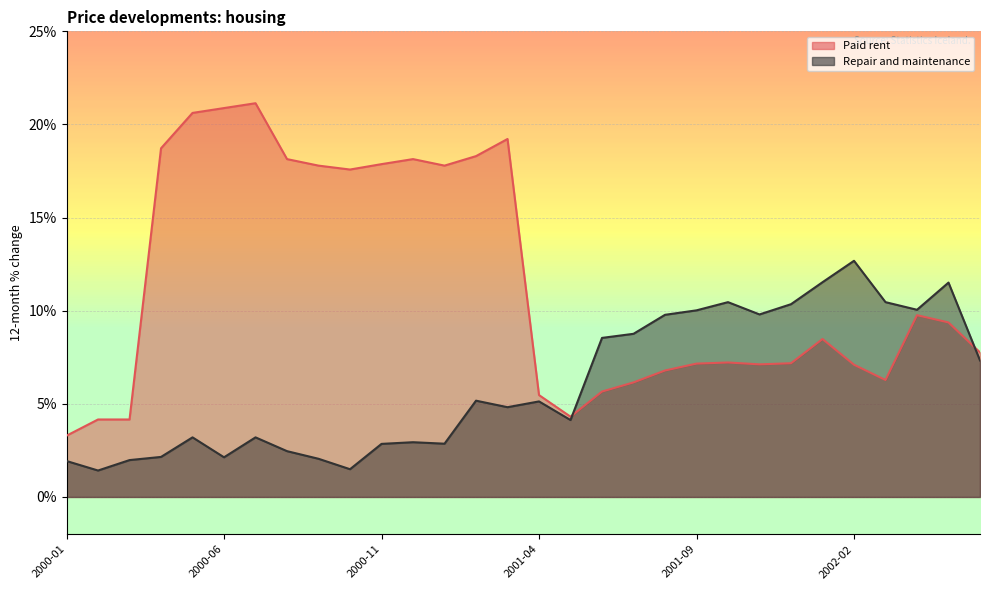

How many times do Paid rent and Repair and maintenance cross each other?

2